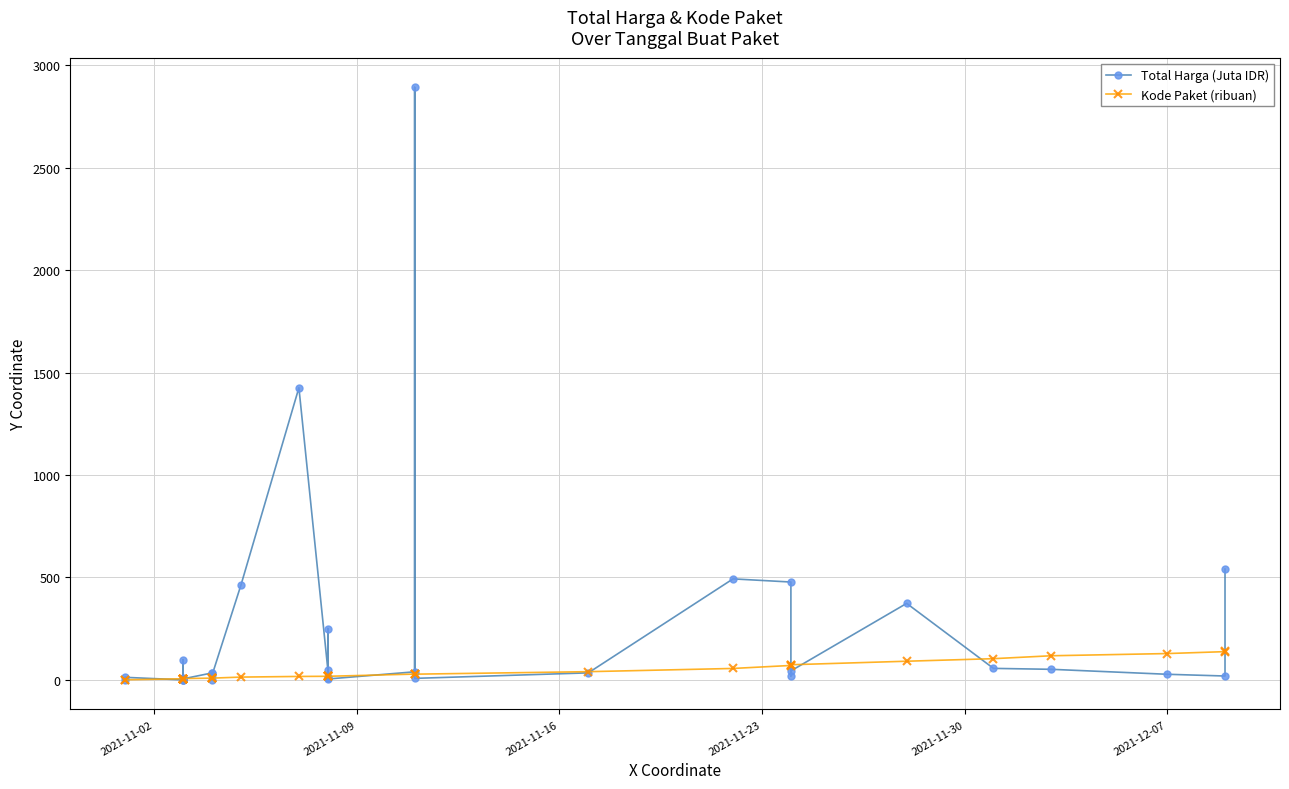

Is this an area chart (filled region under the line)?

No